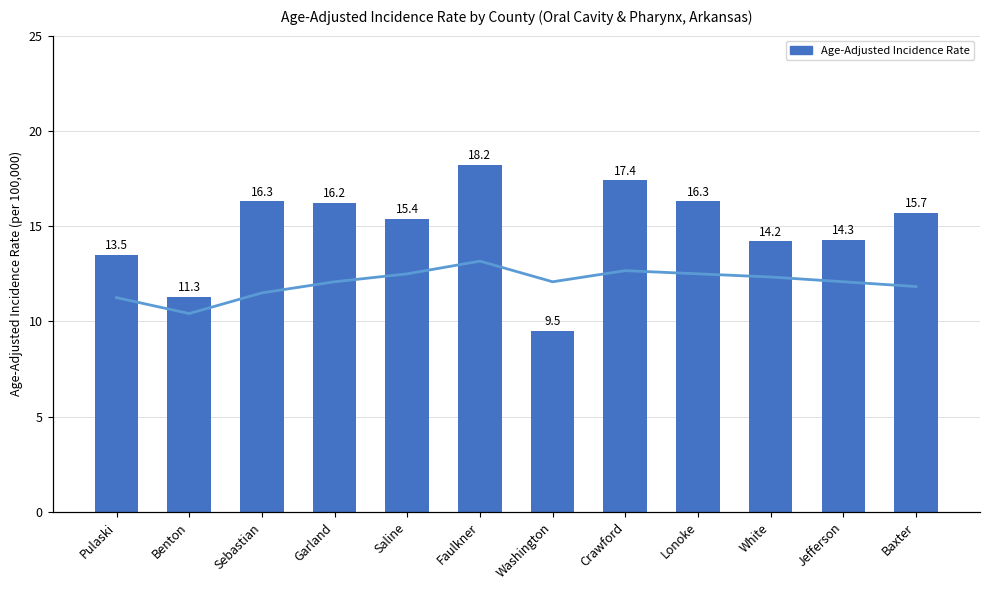

What is the difference between the highest and lowest values at White?

0.6